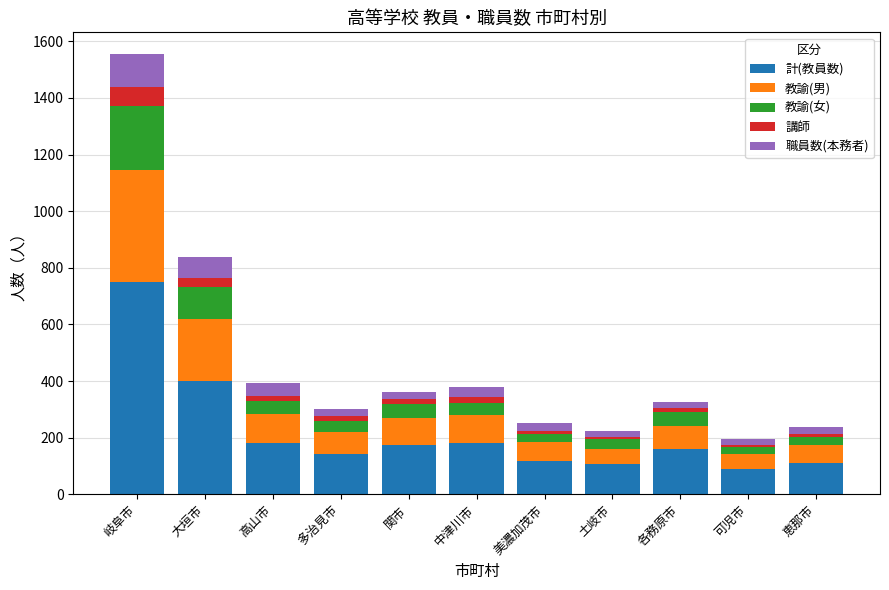

At which category is the sum across all series the highest?

岐阜市